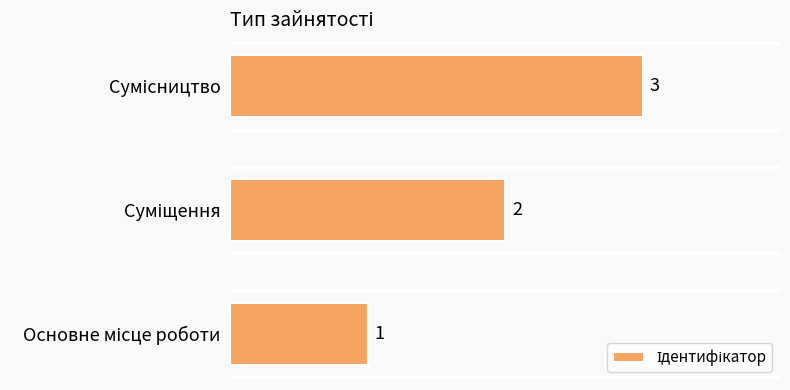

What is the difference between the maximum and minimum values?

2